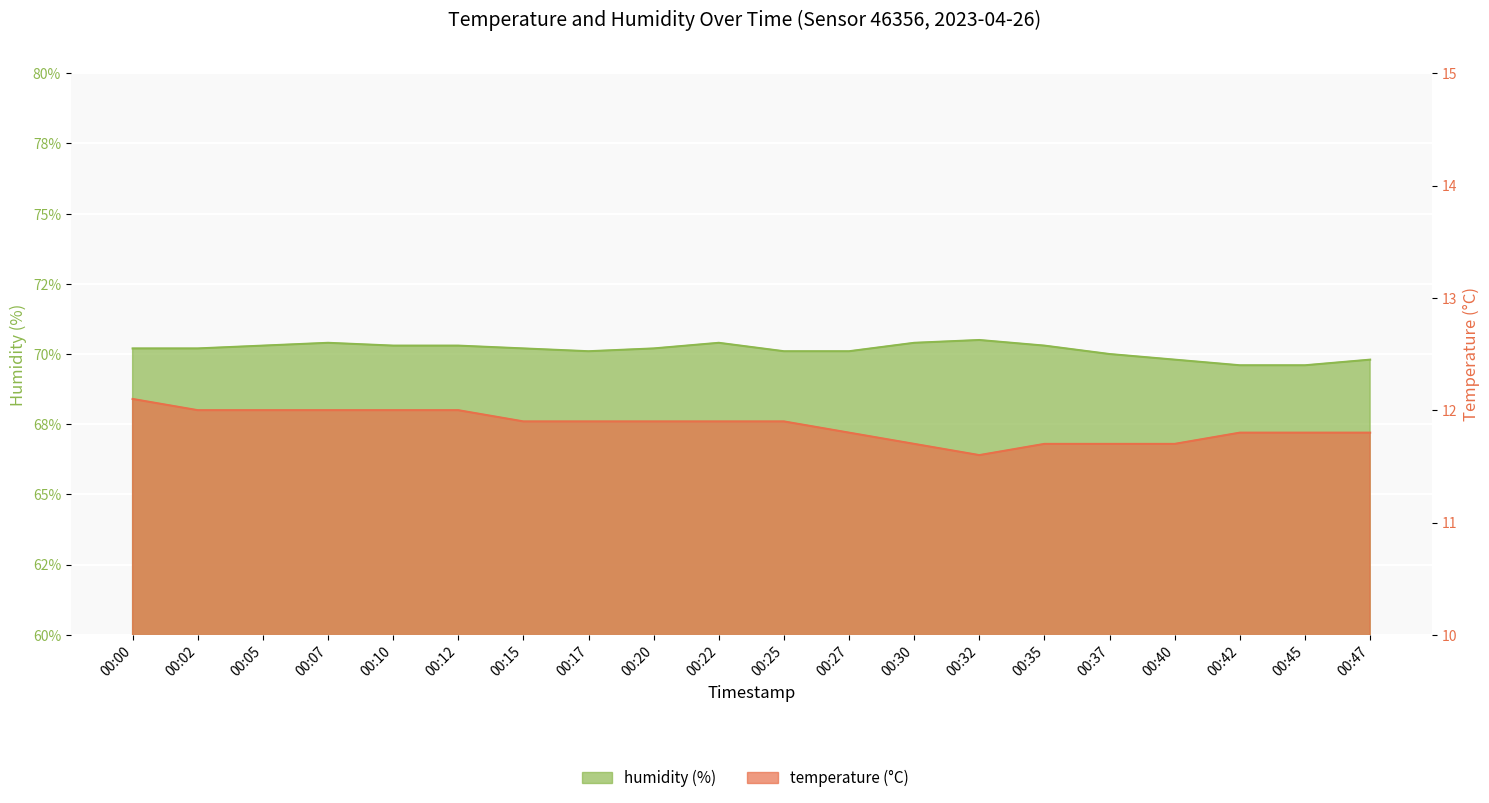

What is the value of the humidity point at the 2nd from the left?

70.2